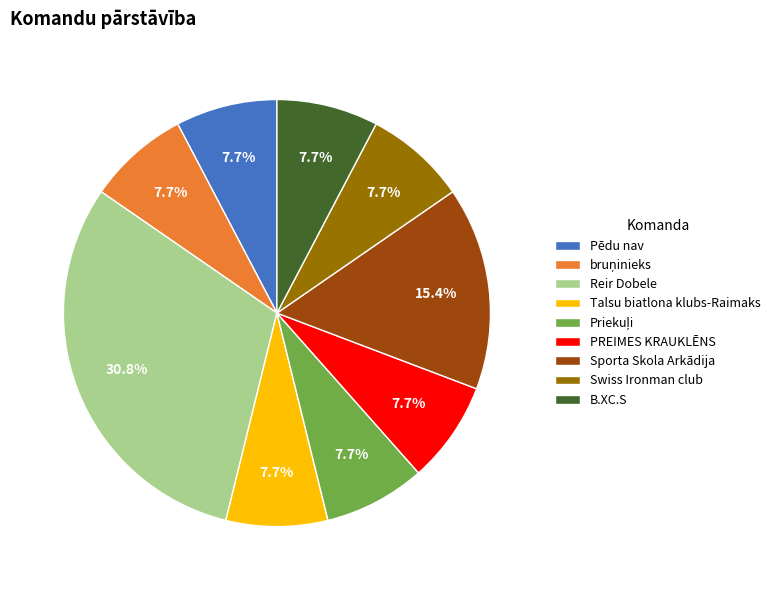

How much of the chart is everything except Sporta Skola Arkādija?

84.6%